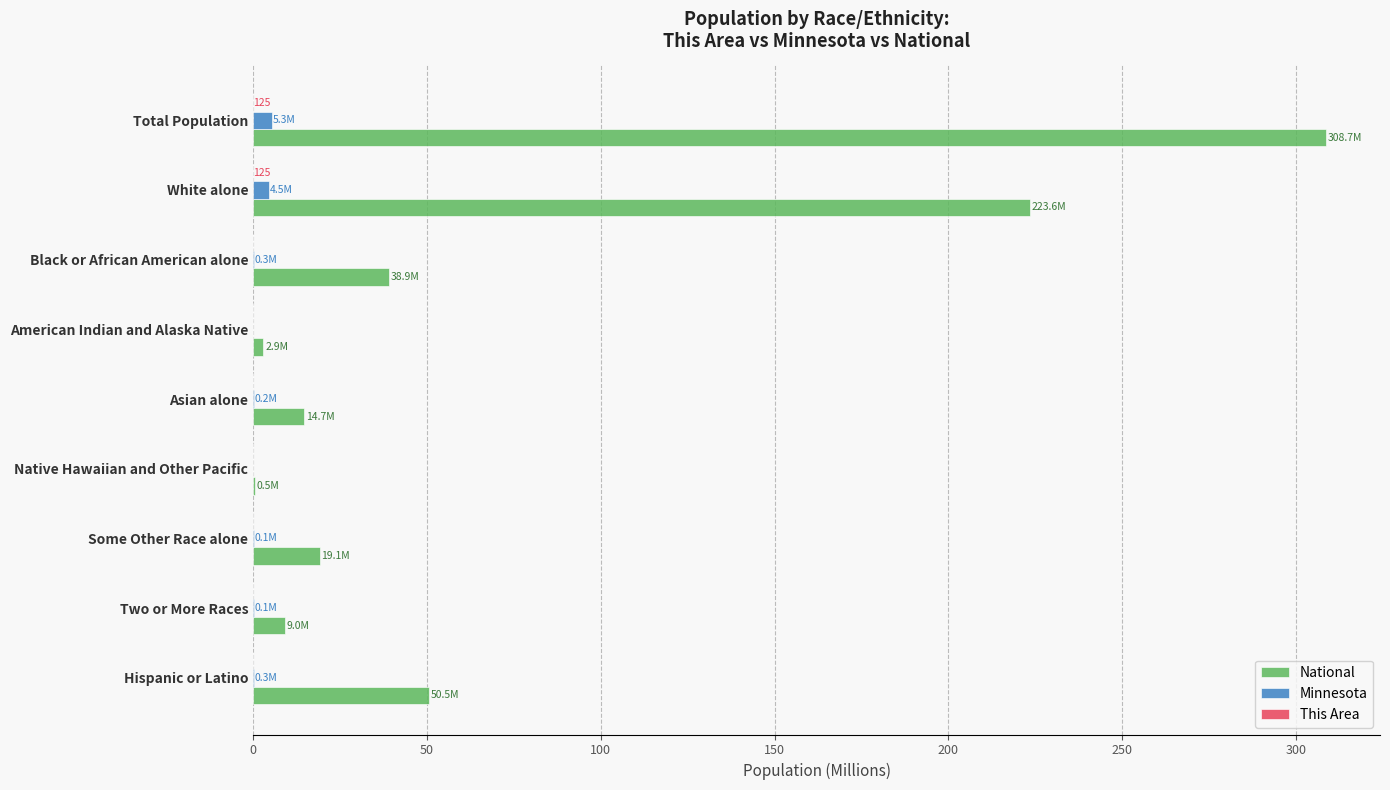

Which series has the widest spread of values?

National